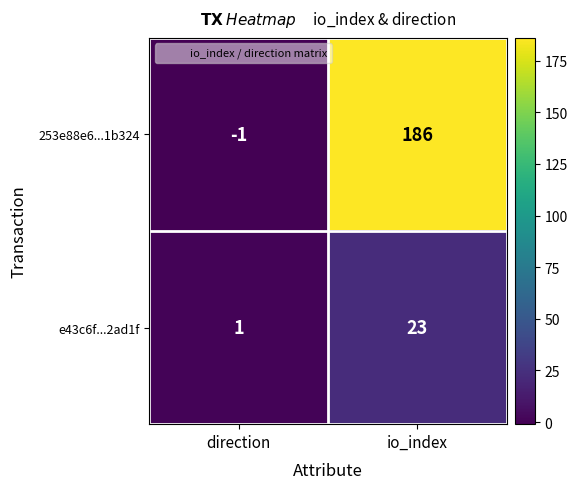

Is it true that 253e88e6...1b324 equals 318 at io_index?

False